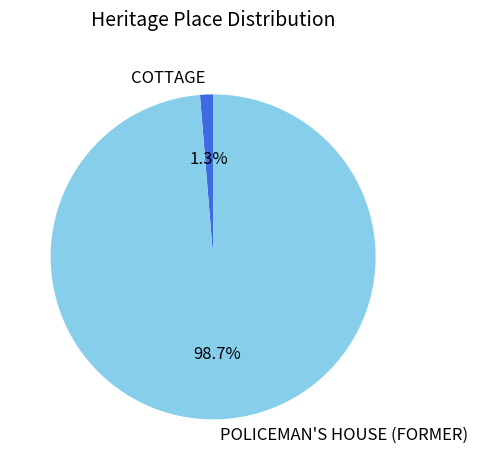

What is the largest slice in the pie chart?

POLICEMAN'S HOUSE (FORMER)